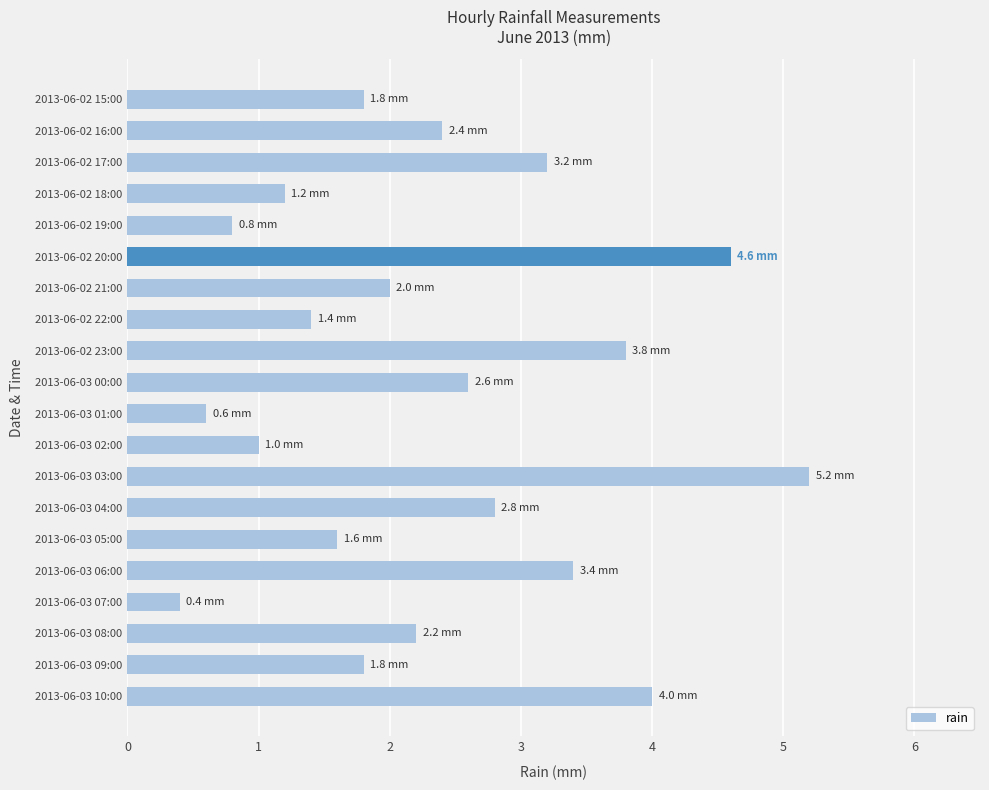

The value at 2013-06-02 23:00 is 3.8. True or false?

True